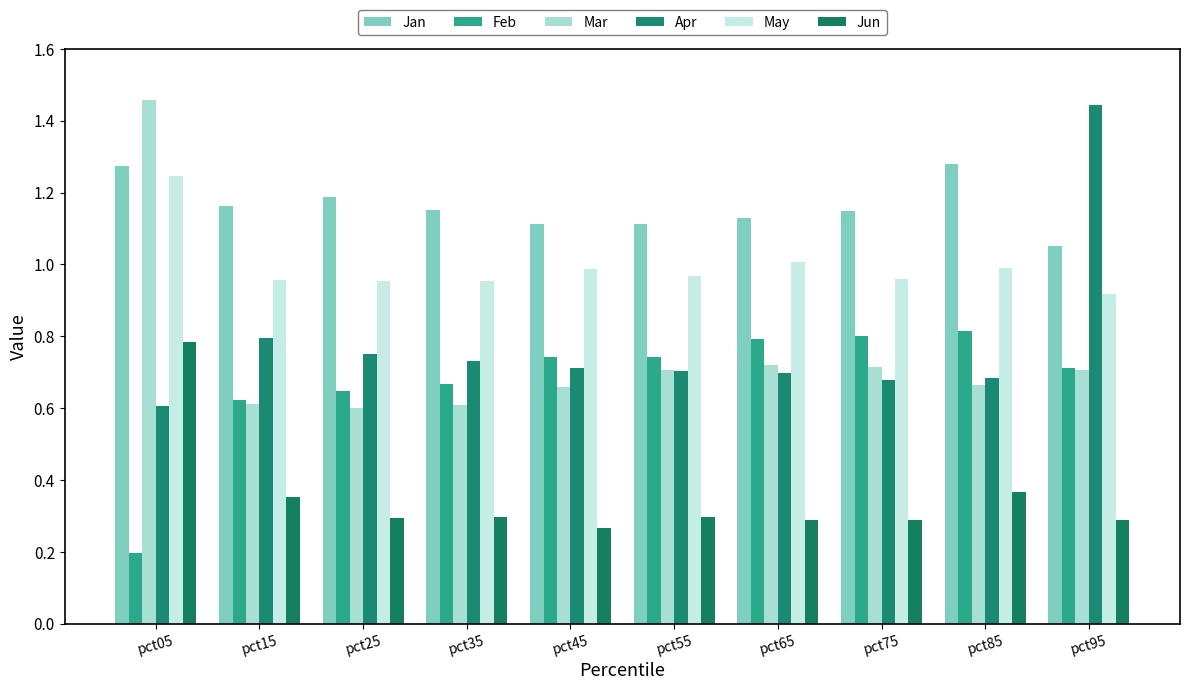

What is the difference between the second highest and minimum values in the Jan series?

0.2